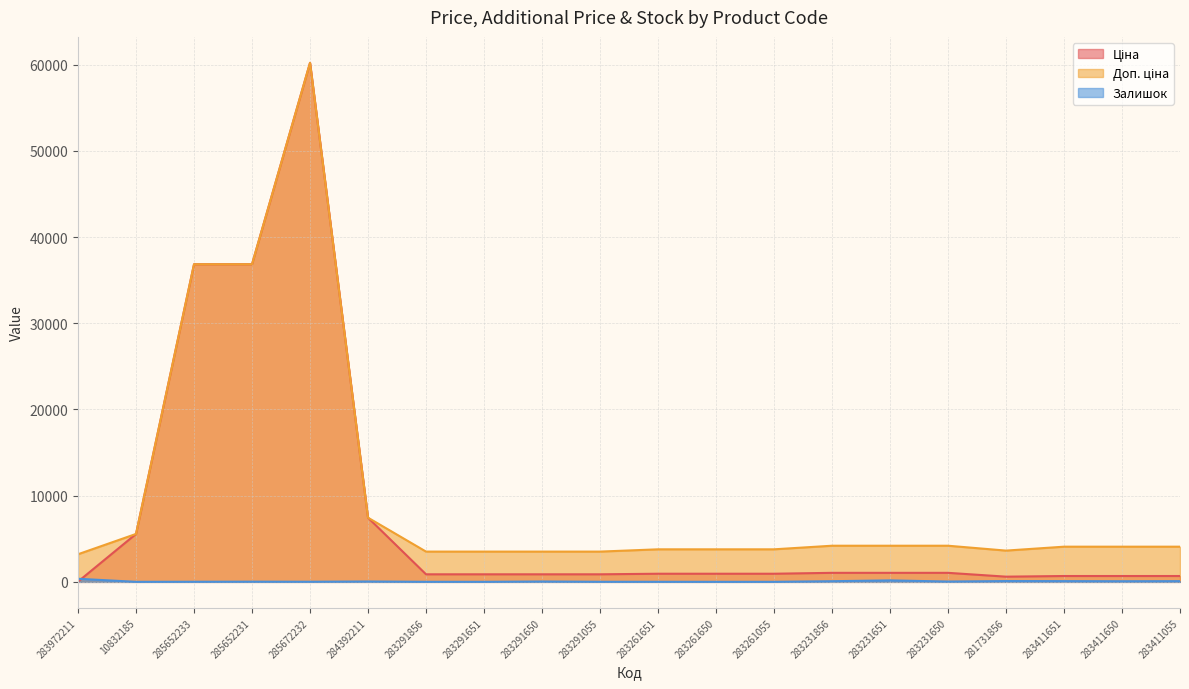

What is the approximate value of Залишок at 283411650?

75.0